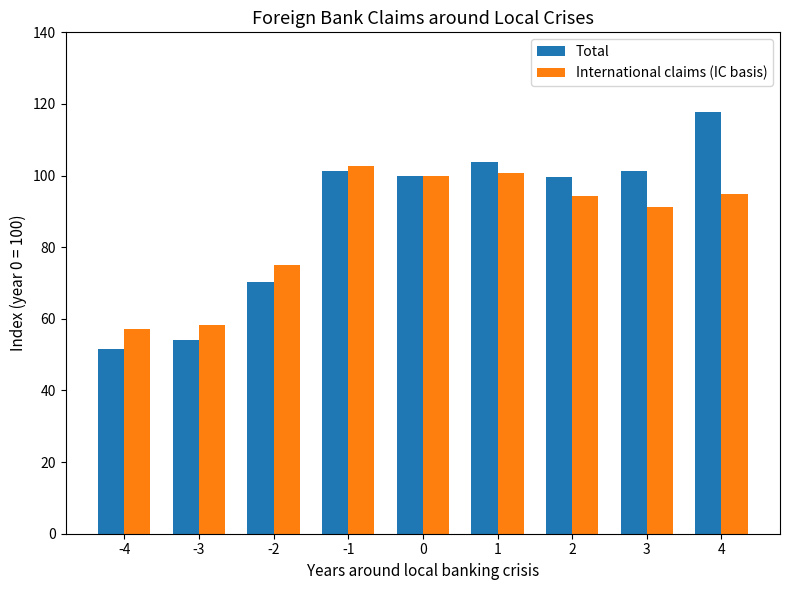

What is the smallest value displayed?

51.6